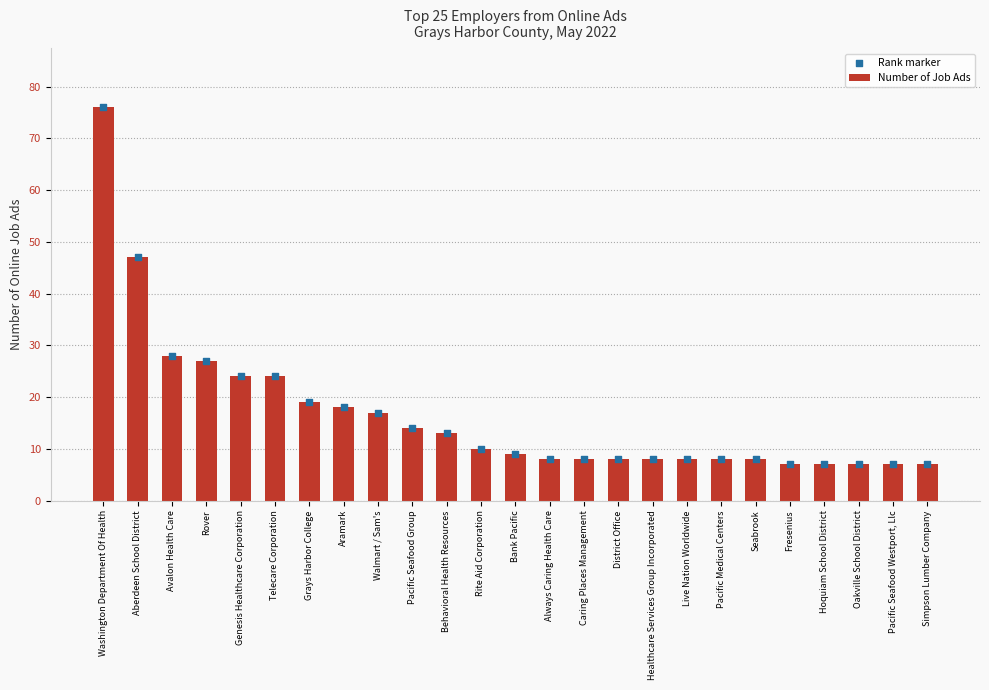

At how many categories does at least one series exceed 48?

1